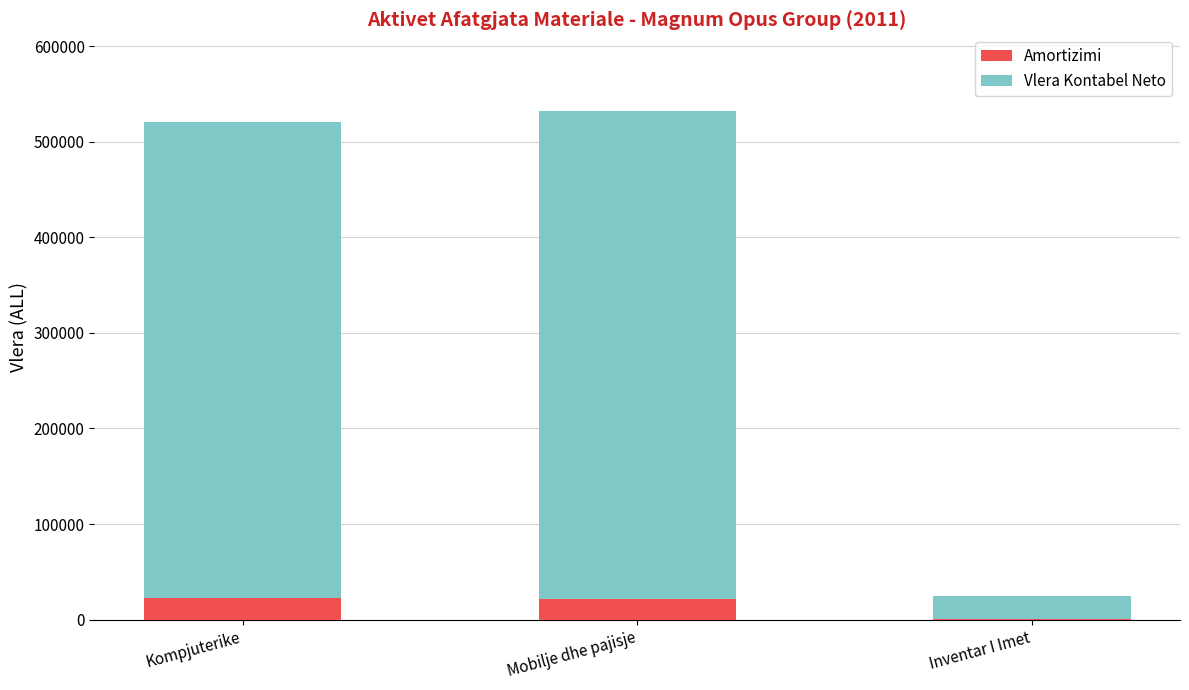

What value does the Amortizimi series have at Mobilje dhe pajisje?

21271.6